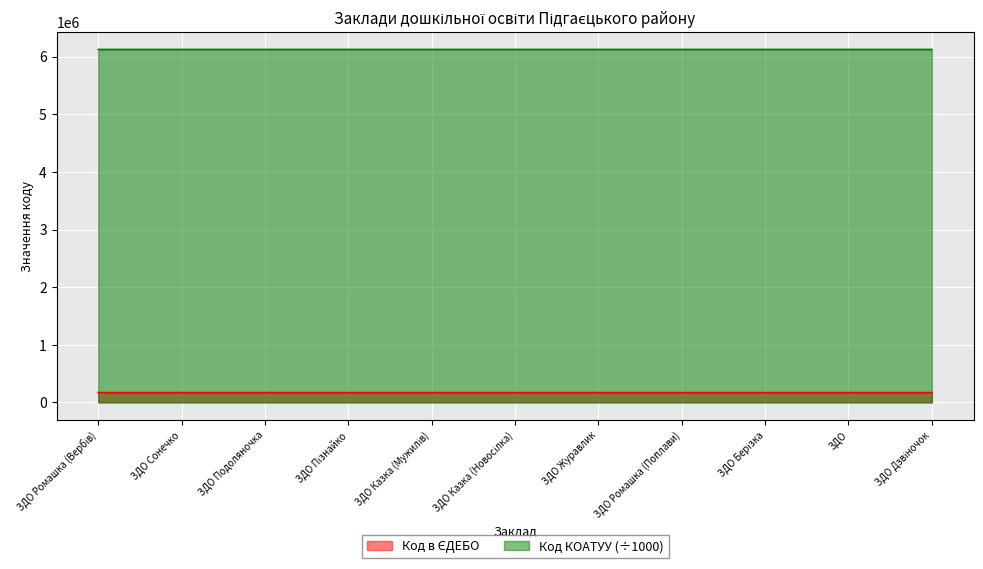

At how many categories does at least one series exceed 4572161?

11